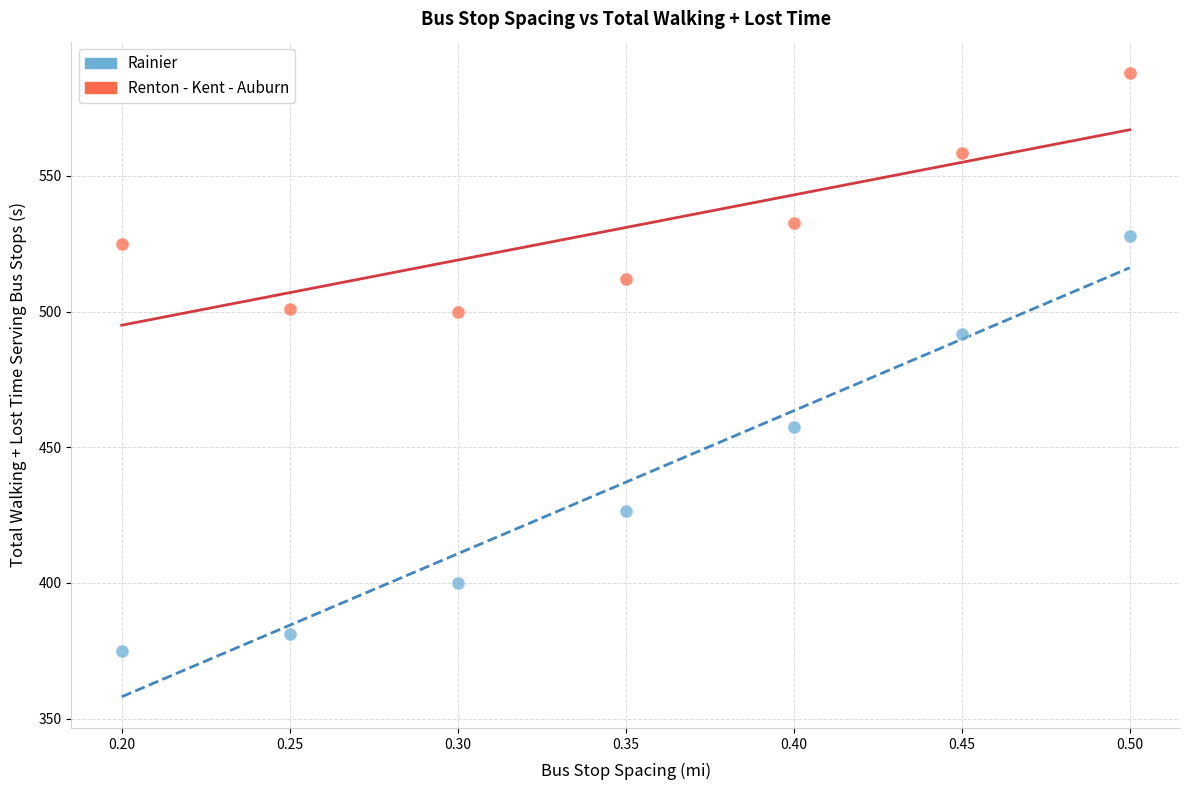

In the Rainier series, what Y value is closest to 451?

457.5